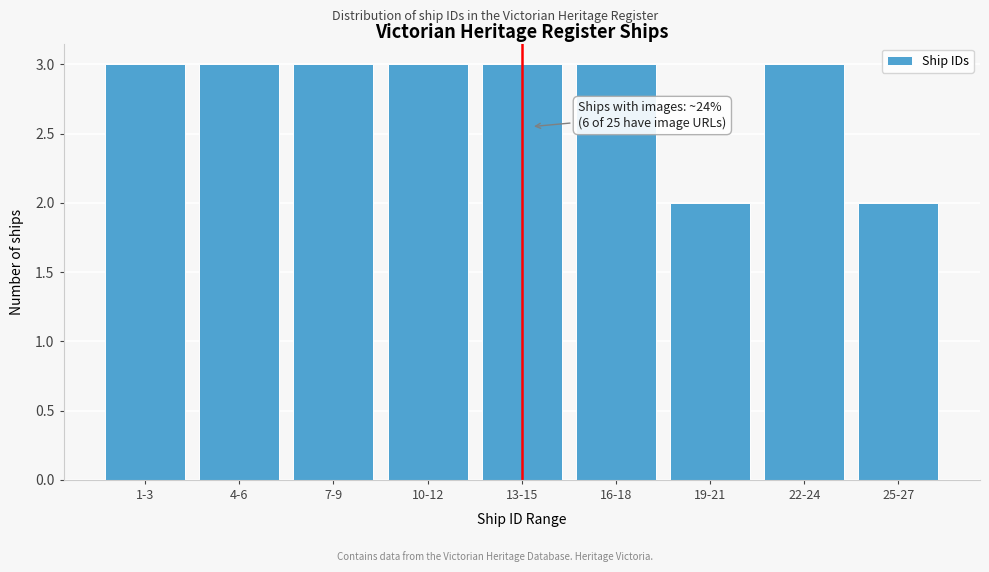

Reading right to left, what are all the values shown in this chart?

2	3	2	3	3	3	3	3	3